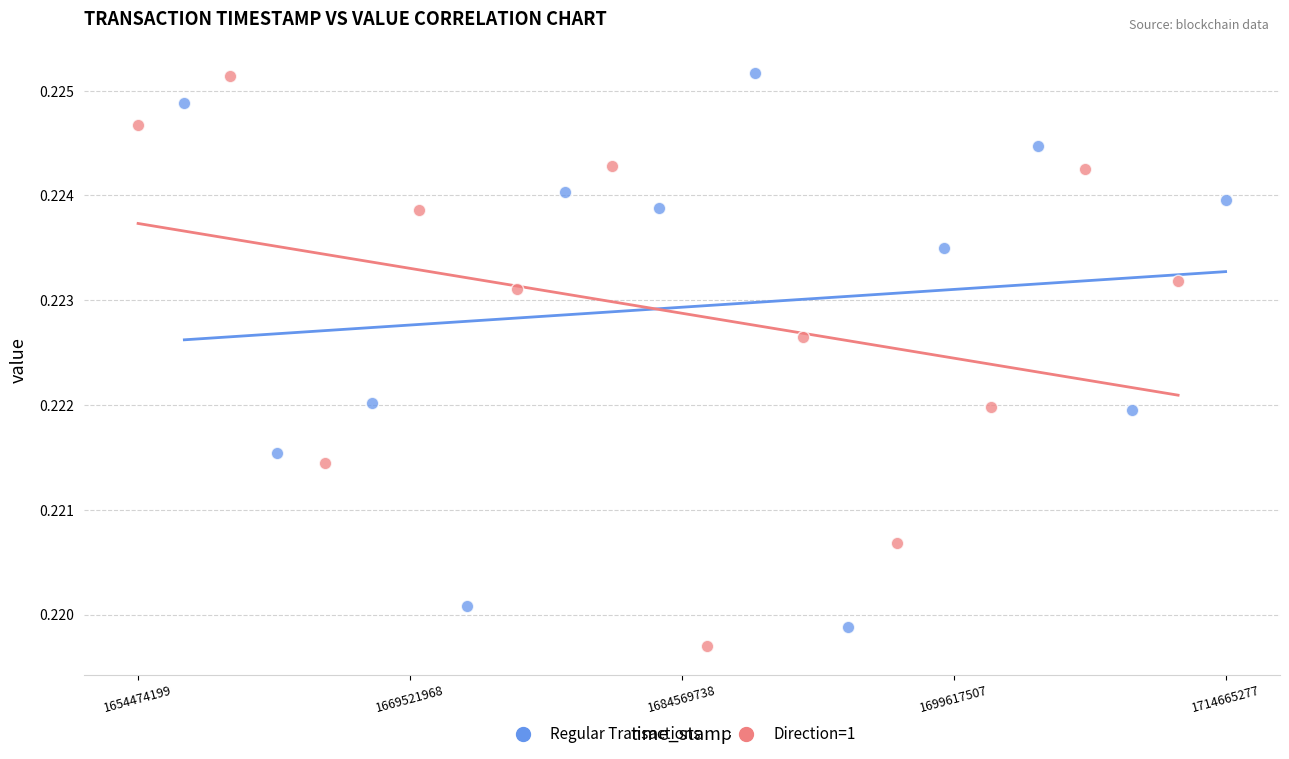

What are all the series names shown in the legend?

Regular Transactions, Direction=1